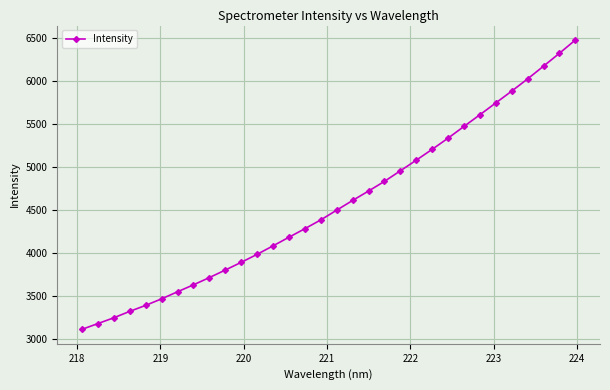

What is the sum of all values?

146182.1